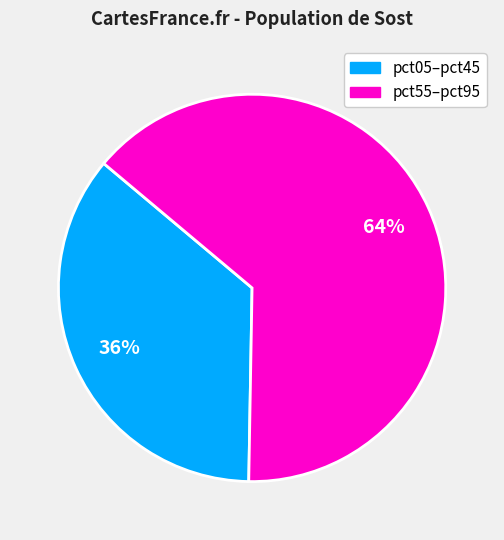

Is there any slice that represents more than half of the pie?

Yes